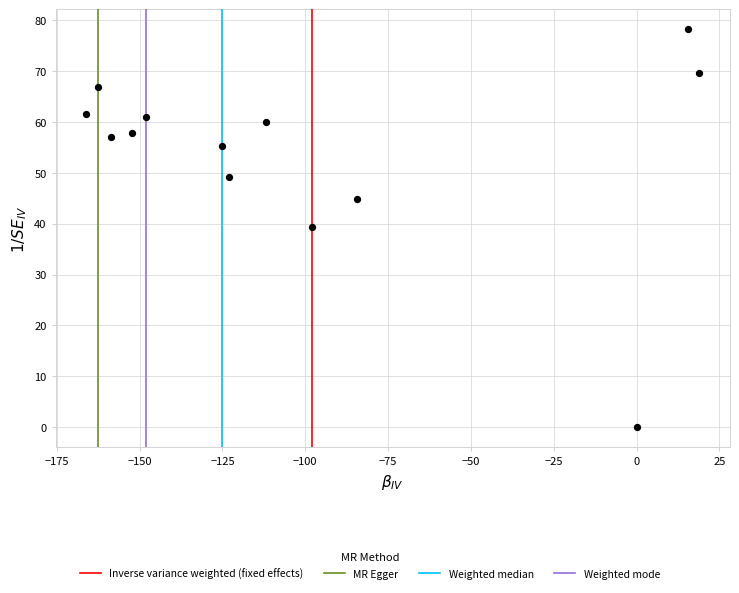

What is the range of X values (max minus min)?

185.0